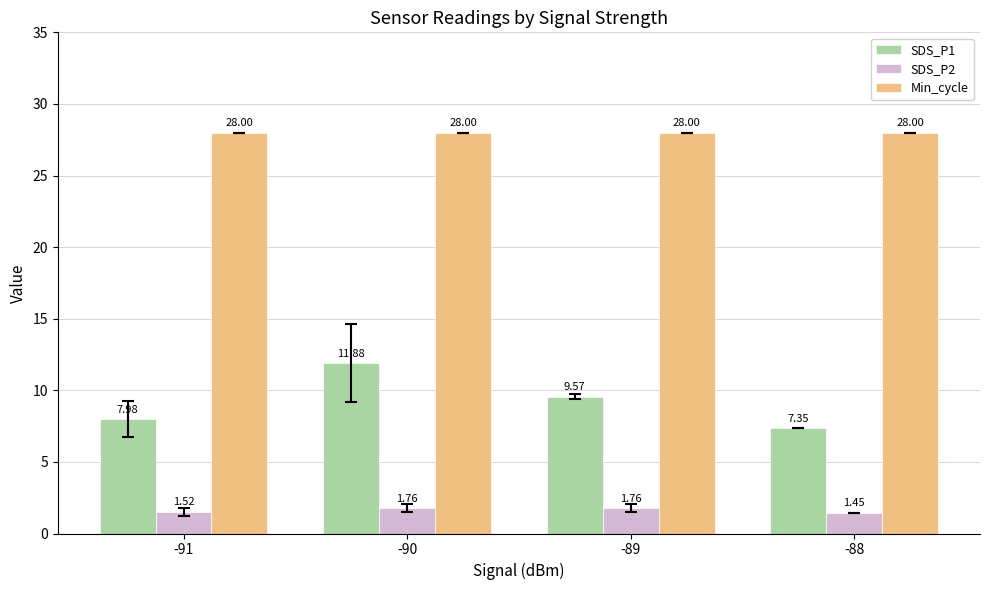

What is the value of the Min_cycle bar at the 1st from the left?

28.0